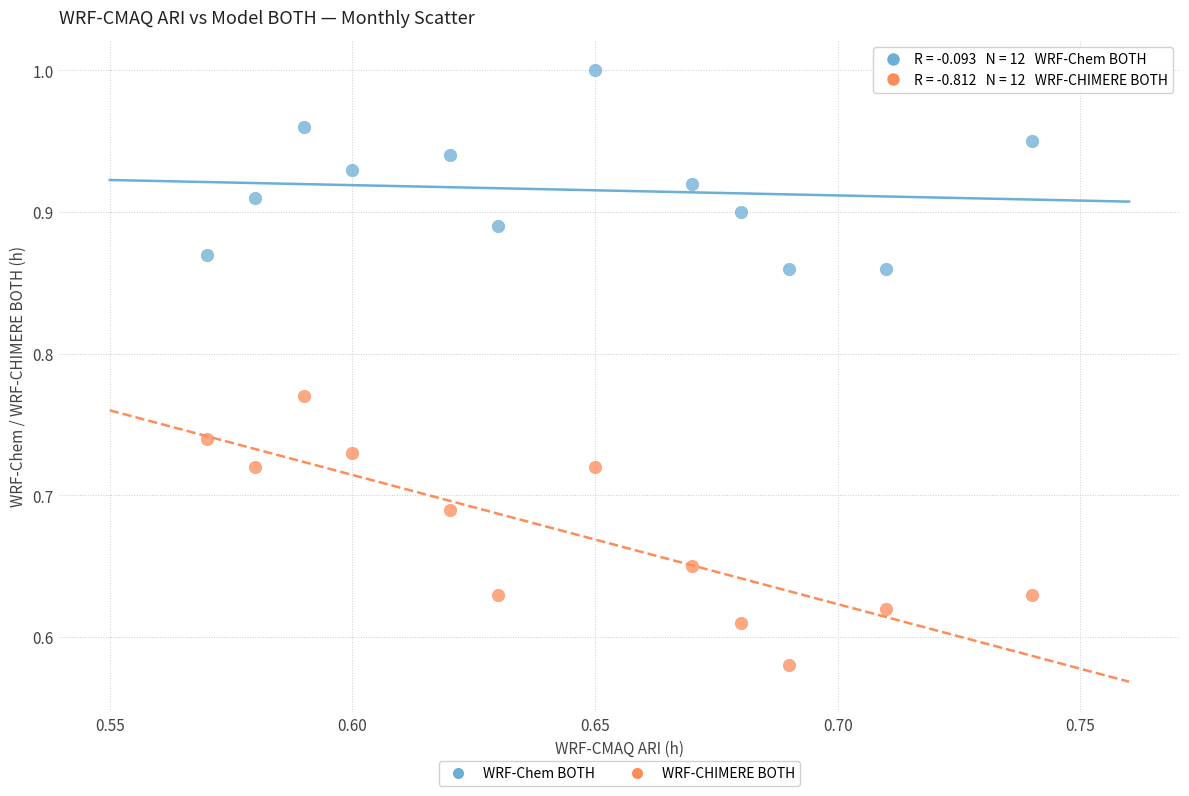

Which series has the widest spread of Y values?

WRF-CHIMERE BOTH